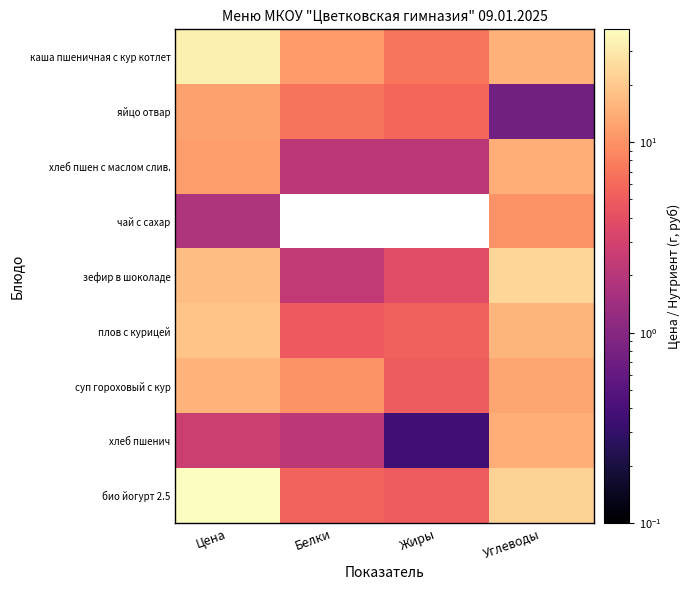

Which series has the largest total across all categories?

био йогурт 2.5